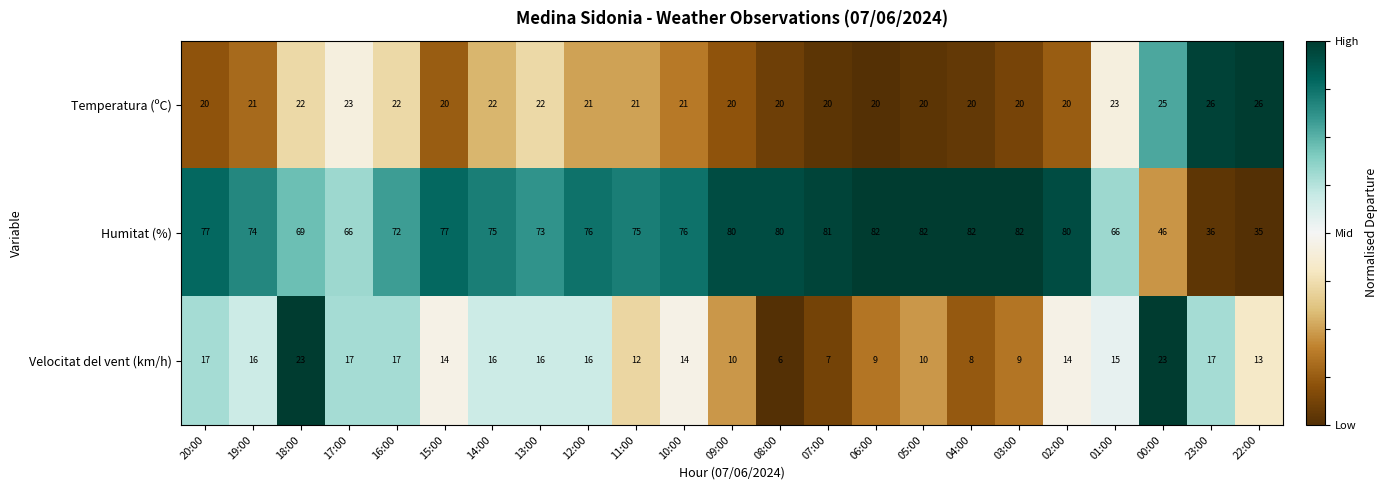

Is the value of Velocitat del vent (km/h) at 07:00 greater than the value of Temperatura (ºC) at 15:00?

No